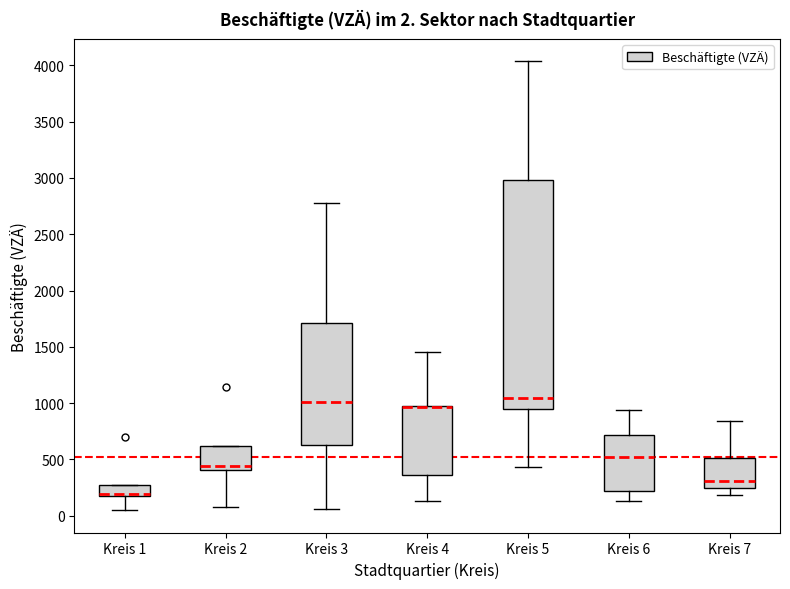

Comparing the boxes themselves (not the whiskers), which one is the tallest?

Kreis 5